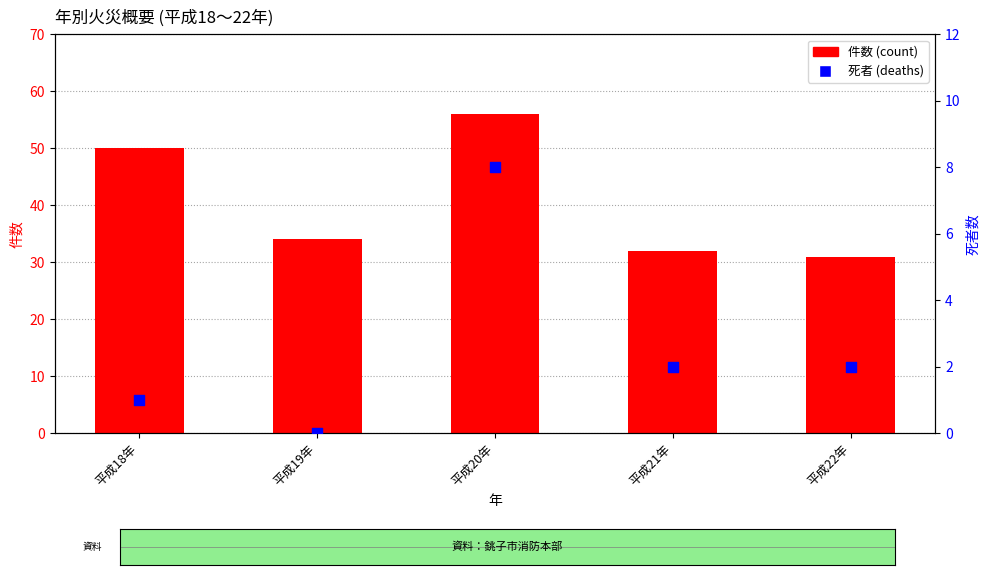

Which series reaches the maximum Y coordinate?

件数 (count)